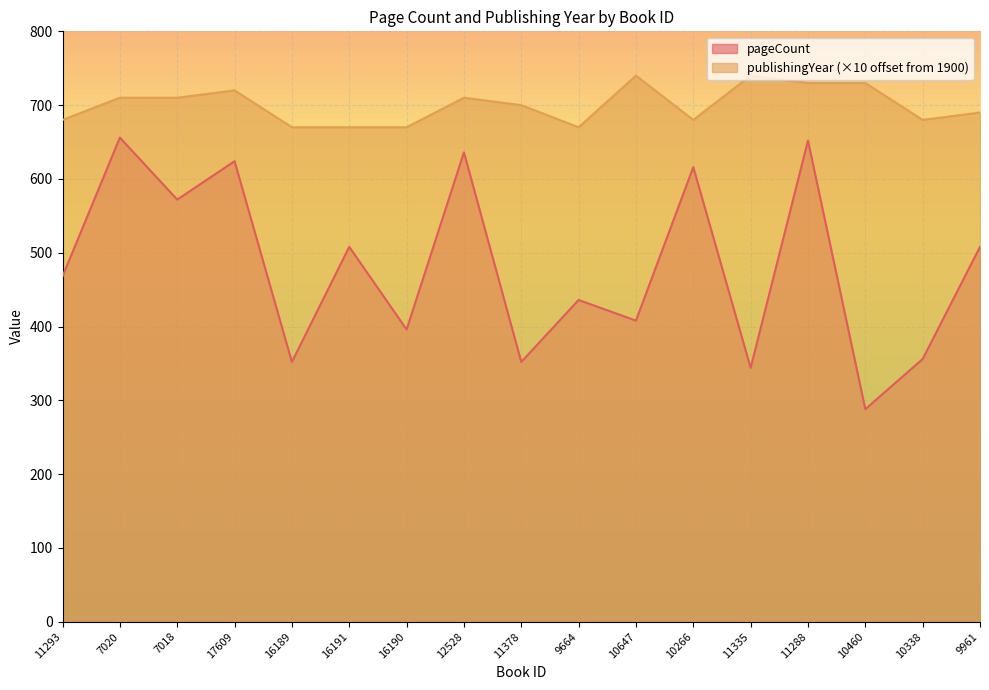

Is it true that pageCount equals 356 at 10338?

True